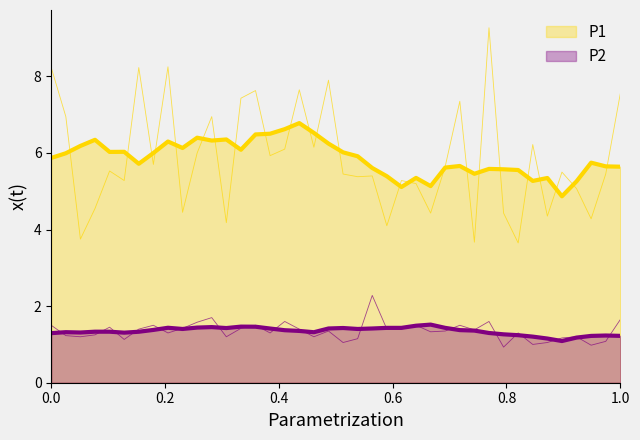

Does the chart have visible grid lines?

No